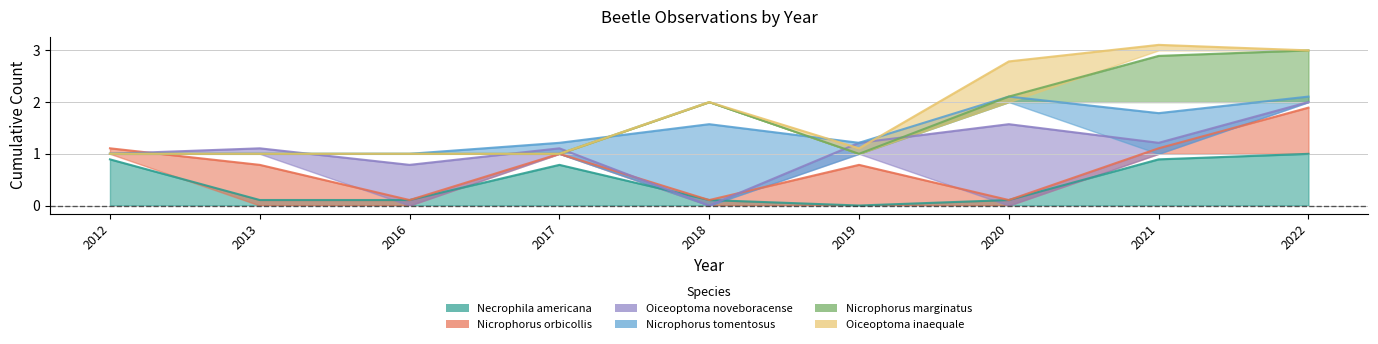

Reading left to right, what are all the values shown in this chart?

Necrophila americana: 2012=1	2013=0	2016=0	2017=1	2018=0	2019=0	2020=0	2021=1	2022=1
Nicrophorus orbicollis: 2012=0	2013=1	2016=0	2017=0	2018=0	2019=1	2020=0	2021=0	2022=1
Oiceoptoma noveboracense: 2012=0	2013=0	2016=1	2017=0	2018=0	2019=0	2020=2	2021=0	2022=0
Nicrophorus tomentosus: 2012=0	2013=0	2016=0	2017=0	2018=2	2019=0	2020=0	2021=1	2022=0
Nicrophorus marginatus: 2012=0	2013=0	2016=0	2017=0	2018=0	2019=0	2020=0	2021=1	2022=1
Oiceoptoma inaequale: 2012=0	2013=0	2016=0	2017=0	2018=0	2019=0	2020=1	2021=0	2022=0